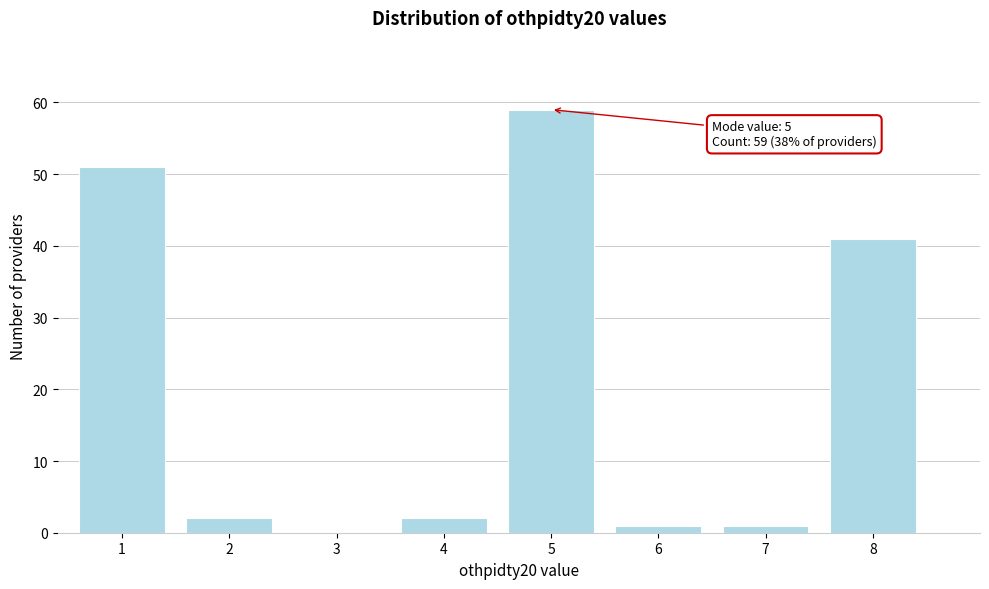

Reading left to right, list all the values displayed in this chart.

1=51	2=2	3=0	4=2	5=59	6=1	7=1	8=41